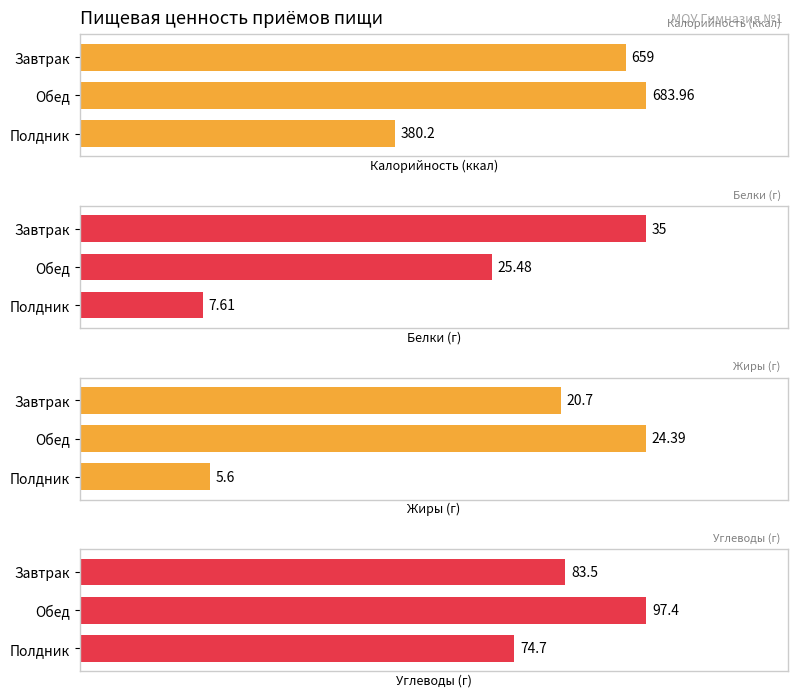

Reading left to right, extract all data points from this chart.

Калорийность: 659.0	684.0	380.2
Белки: 35.0	25.5	7.6
Жиры: 20.7	24.4	5.6
Углеводы: 83.5	97.4	74.7